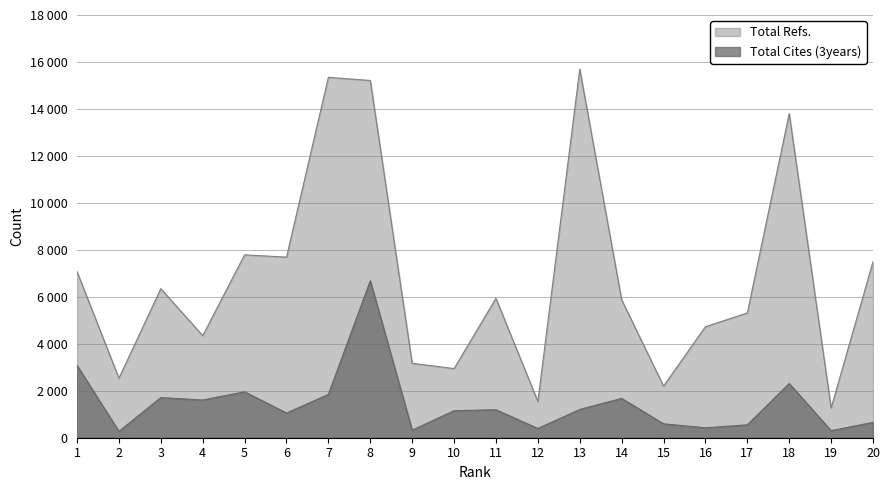

At which category does Total Cites (3years) reach its first local valley?

2